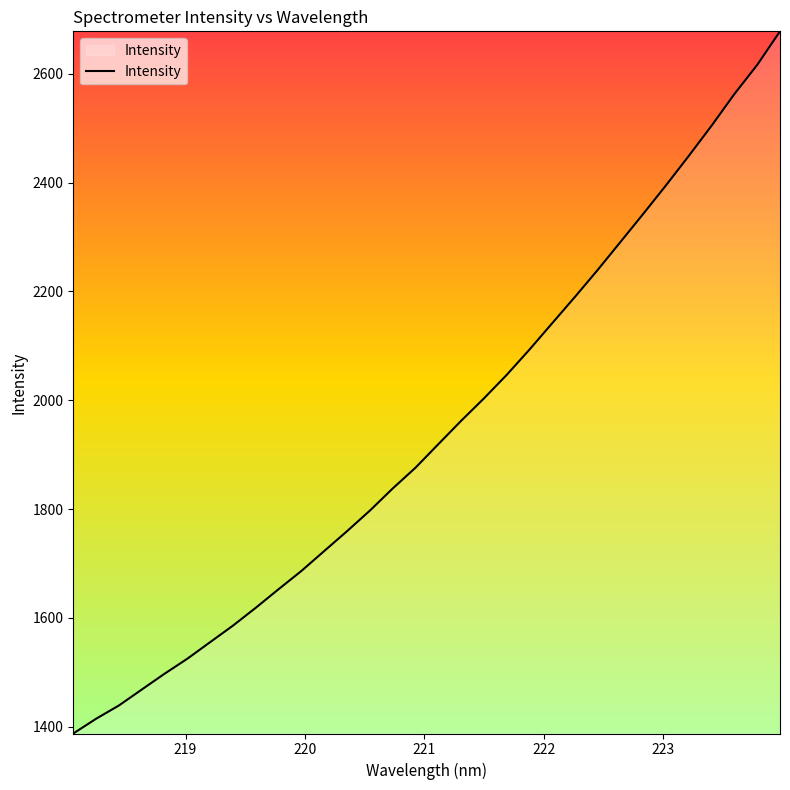

What is the minimum value shown in the chart?

1387.4